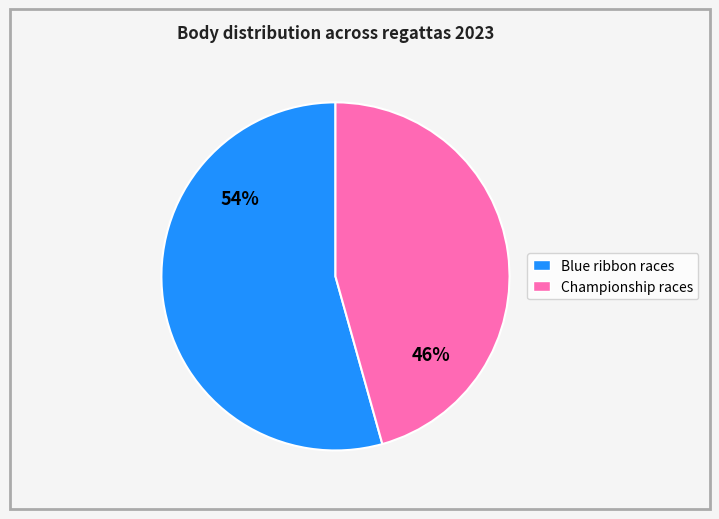

Is there any slice that represents more than half of the pie?

Yes